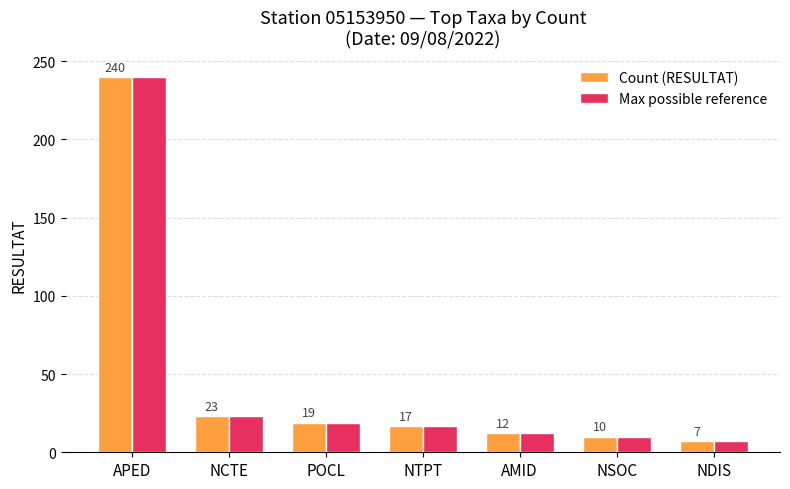

Reading left to right, extract all data points from this chart.

Count (RESULTAT): 240	23	19	17	12	10	7
Max possible reference: 240	23	19	17	12	10	7